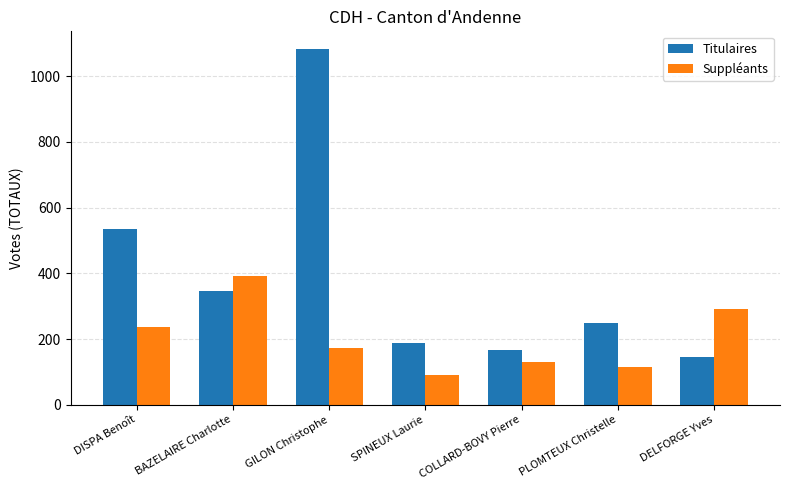

Is the value of Titulaires at PLOMTEUX Christelle greater than the value of Suppléants at BAZELAIRE Charlotte?

No